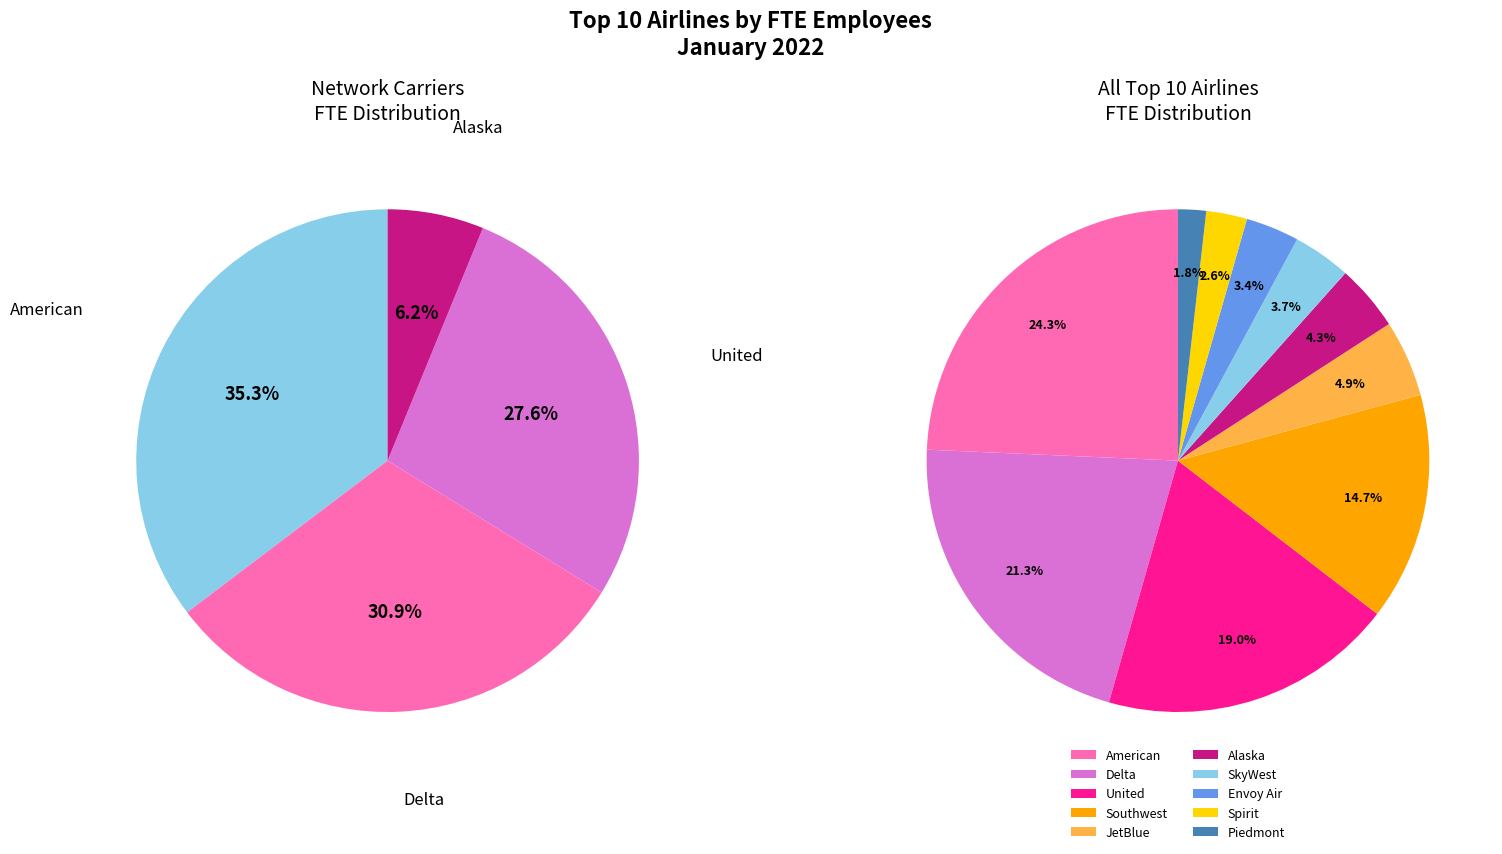

To the nearest percent, what percentage of the pie is Spirit?

3%